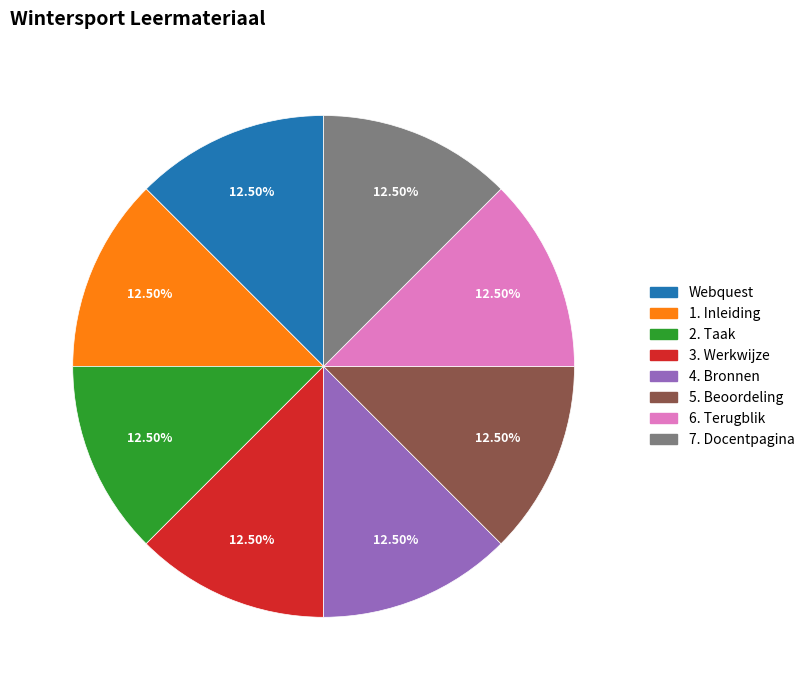

True or false: 3. Werkwijze accounts for 27% of the total.

False